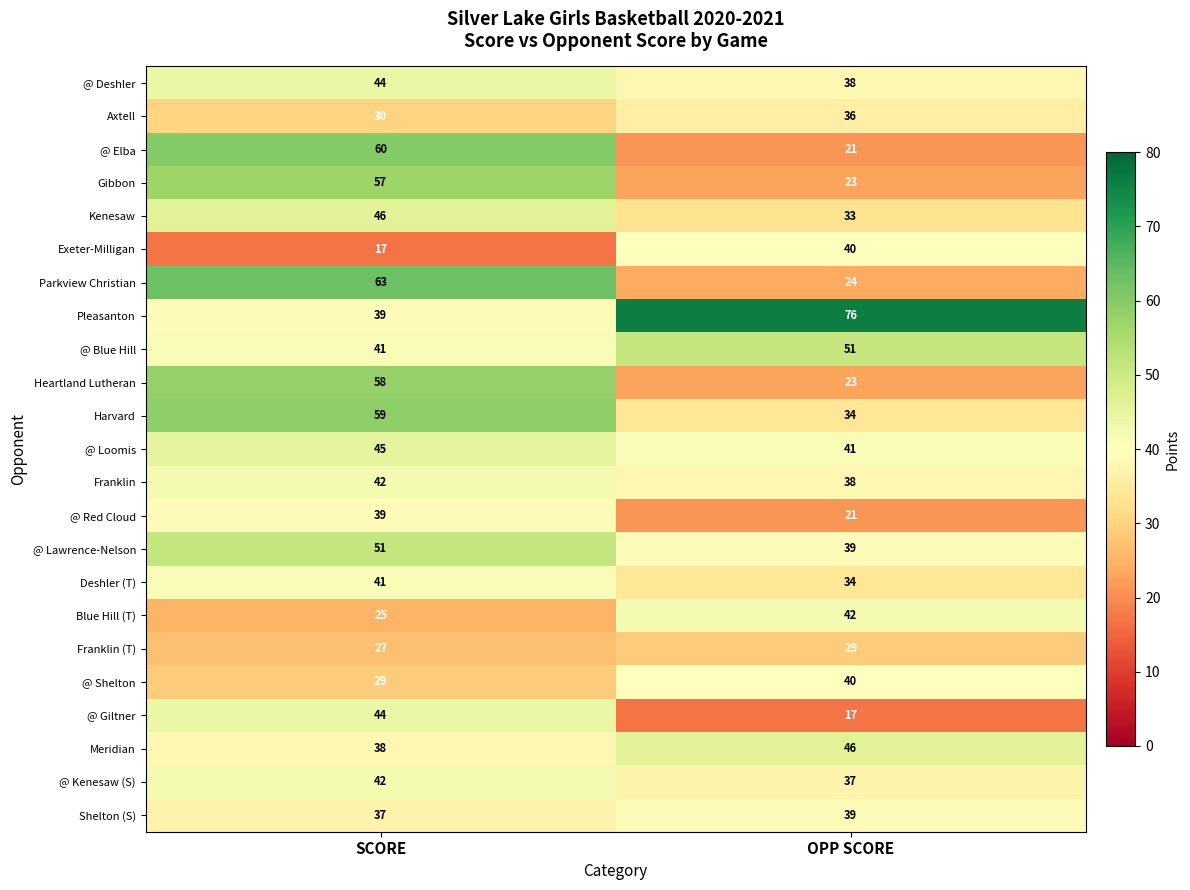

How many distinct data groups are displayed?

23